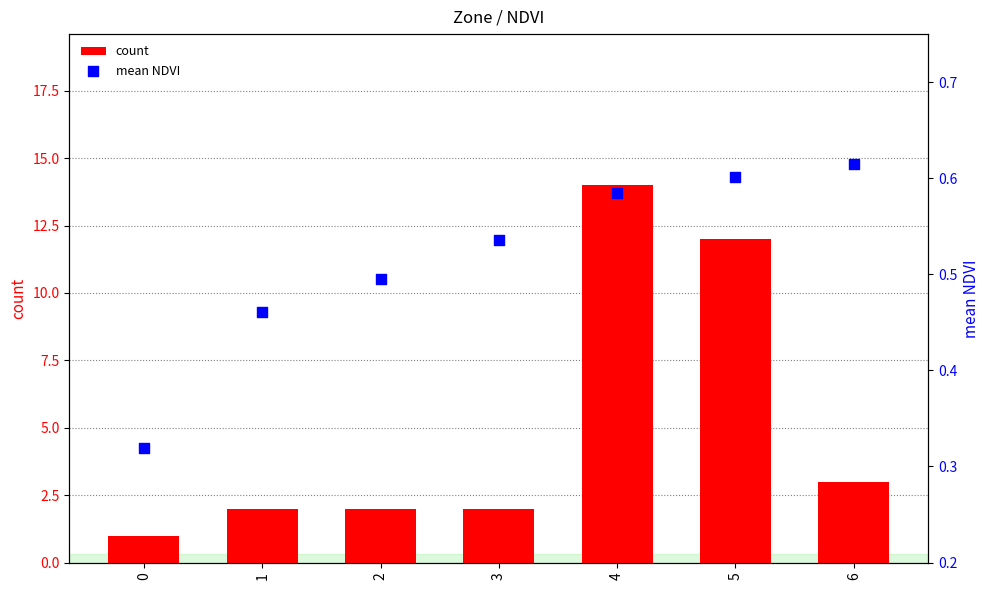

What is the total value across all series at 5?

12.6